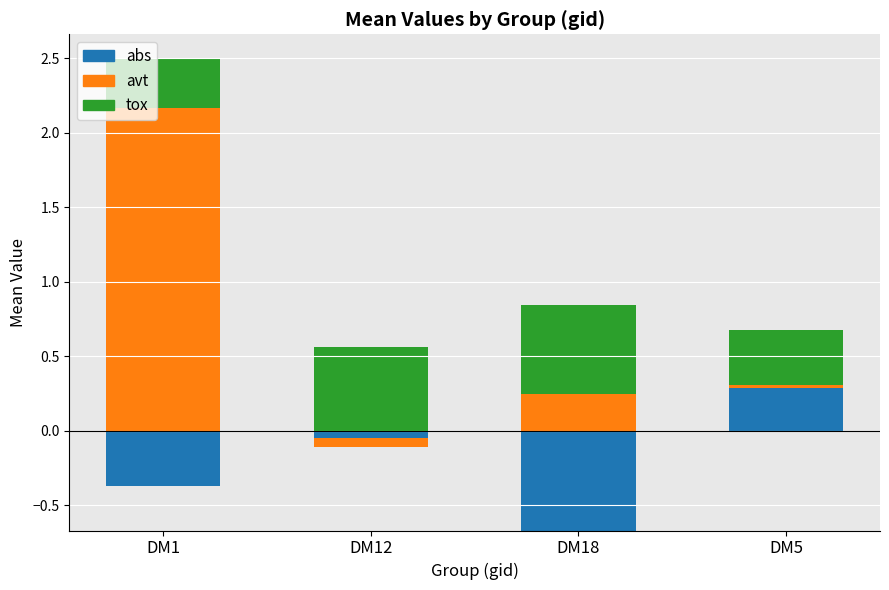

What is the label of the 1st bar from the left?

DM1